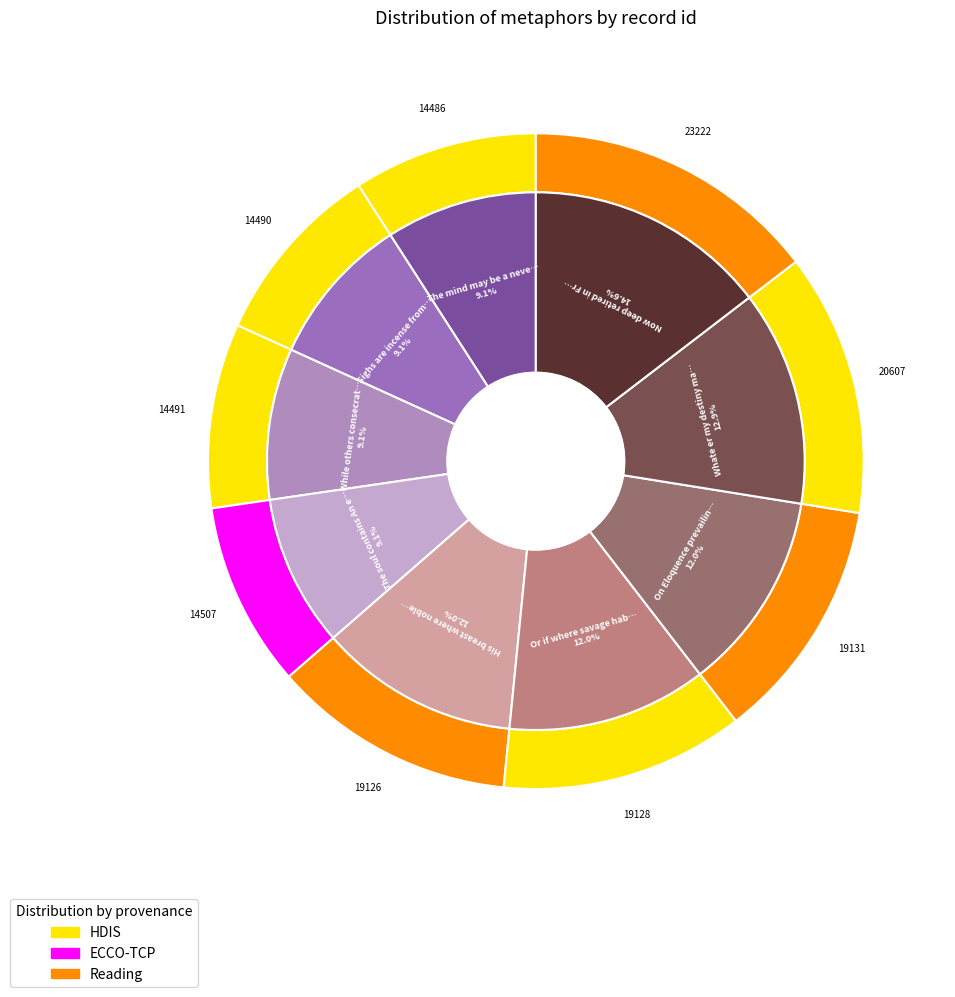

Do Now deep retired in Frome s enchanting and Sighs are incense from a heart sincere together represent more than half of the pie?

No